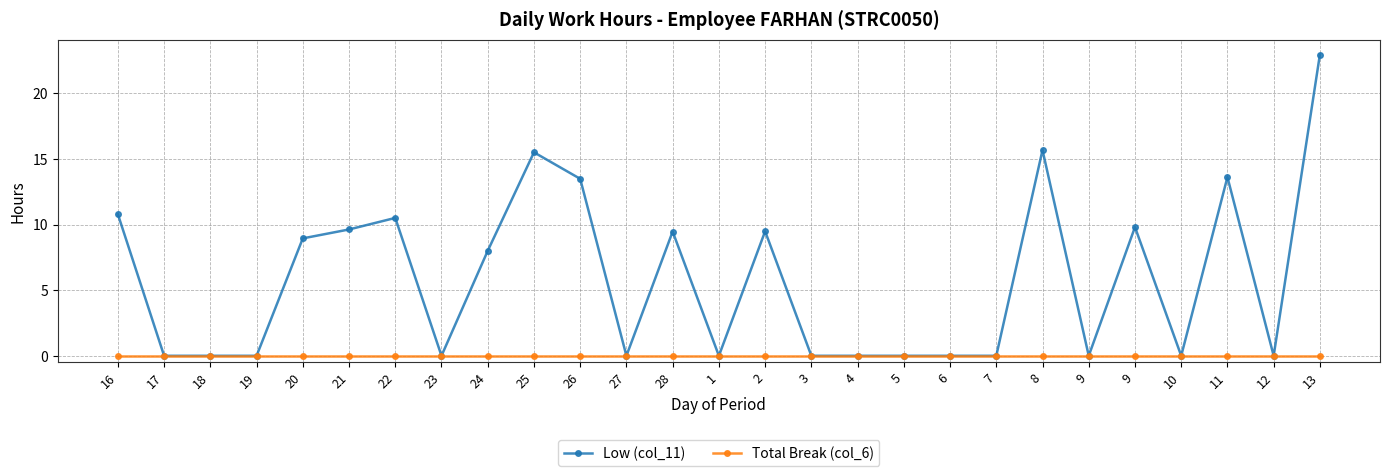

What is the label of the 17th point from the left?

4